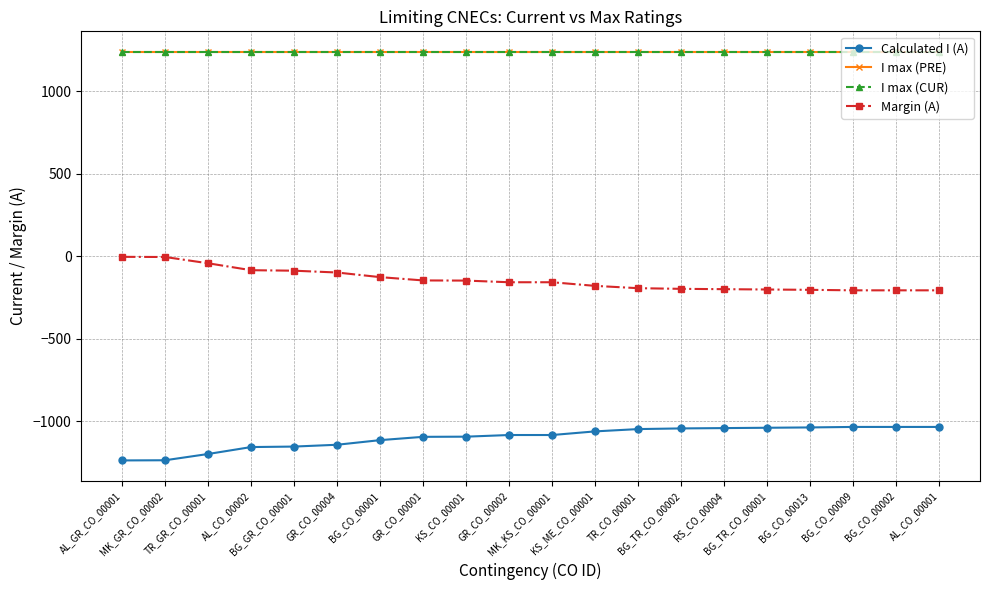

True or false: I max (CUR) and Calculated I (A) intersect in this chart.

False